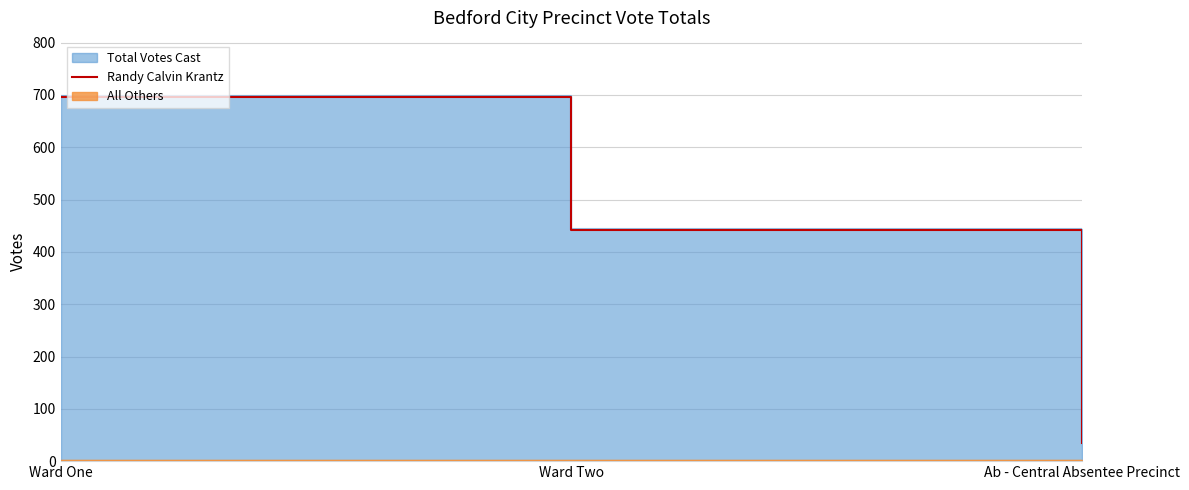

How many data points are less than 441?

1